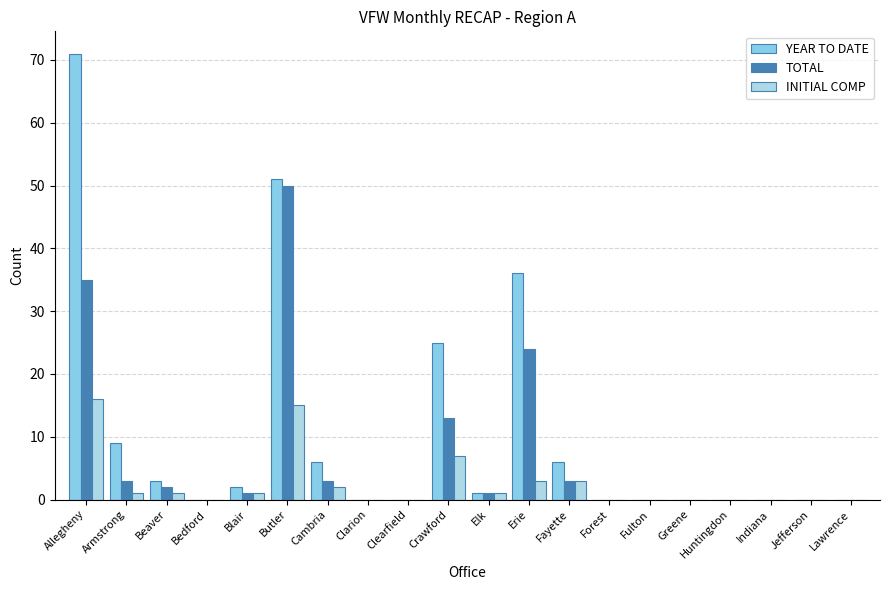

What is the maximum value for YEAR TO DATE?

71